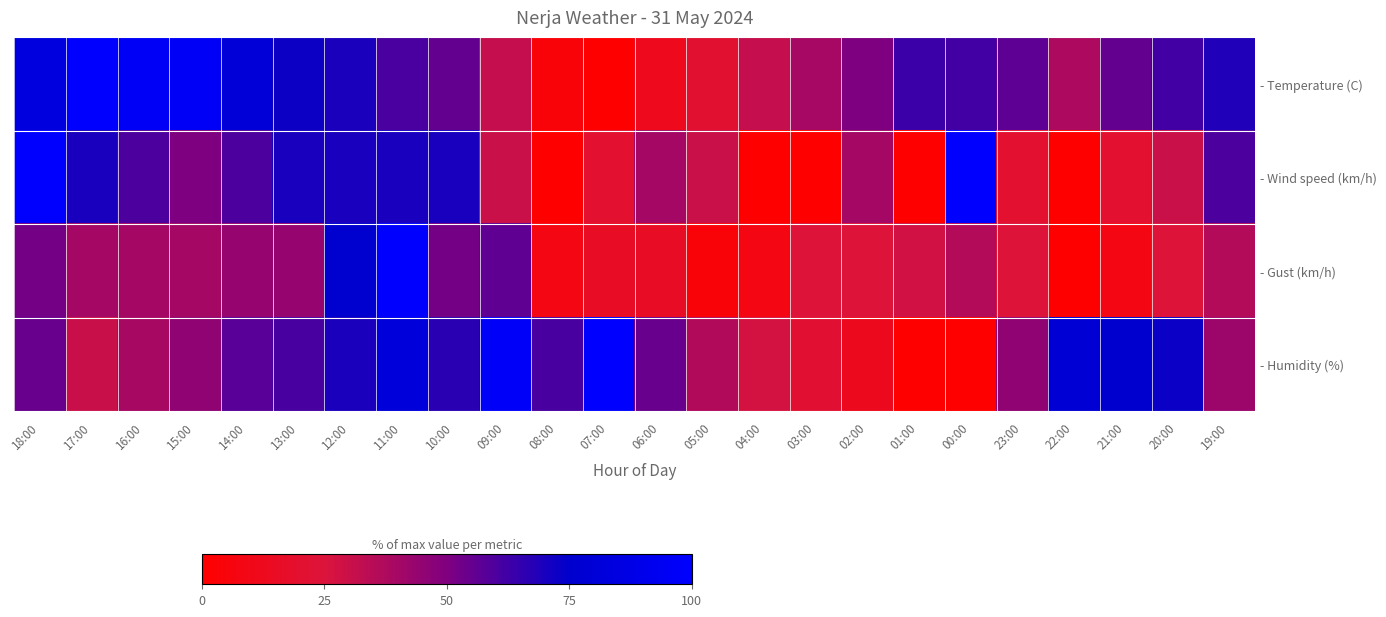

Reading left to right, extract all data points from this chart.

- Temperature (C): 18:00=0.8	17:00=1.0	16:00=1.0	15:00=1.0	14:00=0.8	13:00=0.7	12:00=0.7	11:00=0.6	10:00=0.6	09:00=0.3	08:00=0.0	07:00=0.0	06:00=0.1	05:00=0.2	04:00=0.3	03:00=0.4	02:00=0.5	01:00=0.6	00:00=0.6	23:00=0.6	22:00=0.4	21:00=0.6	20:00=0.6	19:00=0.7
- Wind speed (km/h): 18:00=1.0	17:00=0.7	16:00=0.6	15:00=0.5	14:00=0.6	13:00=0.7	12:00=0.7	11:00=0.7	10:00=0.7	09:00=0.3	08:00=0.0	07:00=0.2	06:00=0.4	05:00=0.3	04:00=0.0	03:00=0.0	02:00=0.4	01:00=0.0	00:00=1.0	23:00=0.2	22:00=0.0	21:00=0.2	20:00=0.3	19:00=0.6
- Gust (km/h): 18:00=0.5	17:00=0.4	16:00=0.4	15:00=0.4	14:00=0.4	13:00=0.4	12:00=0.8	11:00=1.0	10:00=0.5	09:00=0.6	08:00=0.1	07:00=0.2	06:00=0.2	05:00=0.0	04:00=0.1	03:00=0.2	02:00=0.2	01:00=0.3	00:00=0.4	23:00=0.2	22:00=0.0	21:00=0.1	20:00=0.2	19:00=0.4
- Humidity (%): 18:00=0.5	17:00=0.3	16:00=0.4	15:00=0.5	14:00=0.6	13:00=0.6	12:00=0.7	11:00=0.8	10:00=0.7	09:00=1.0	08:00=0.6	07:00=1.0	06:00=0.5	05:00=0.4	04:00=0.3	03:00=0.2	02:00=0.1	01:00=0.0	00:00=0.0	23:00=0.5	22:00=0.8	21:00=0.8	20:00=0.7	19:00=0.4